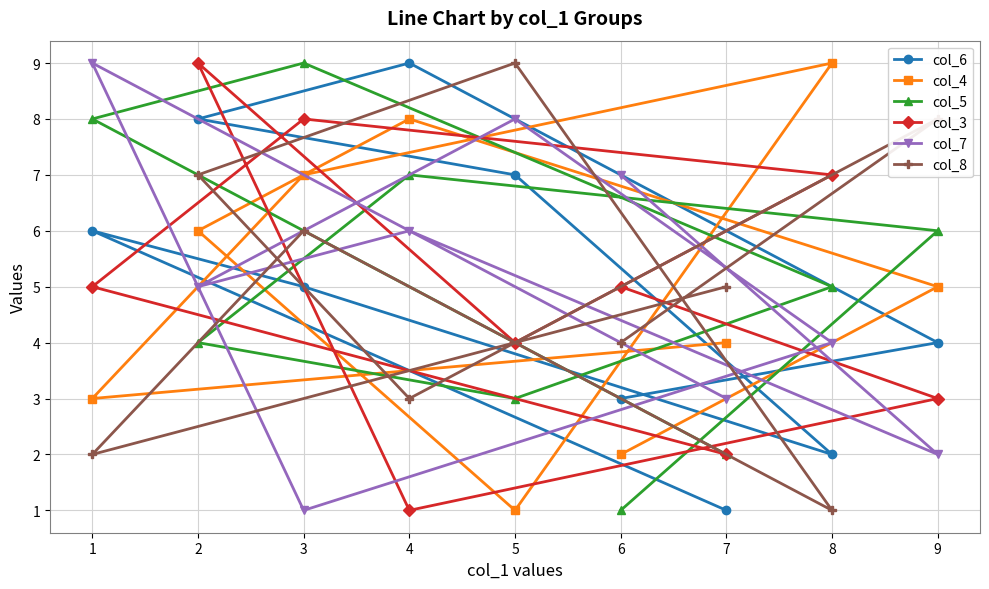

Reading left to right, what are all the values shown in this chart?

col_6: 1=6	2=8	3=5	4=9	5=7	6=3	7=1	8=2	9=4
col_4: 1=3	2=6	3=7	4=8	5=1	6=2	7=4	8=9	9=5
col_5: 1=8	2=4	3=9	4=7	5=3	6=1	7=2	8=5	9=6
col_3: 1=5	2=9	3=8	4=1	5=4	6=5	7=2	8=7	9=3
col_7: 1=9	2=5	3=1	4=6	5=8	6=7	7=3	8=4	9=2
col_8: 1=2	2=7	3=6	4=3	5=9	6=4	7=5	8=1	9=8